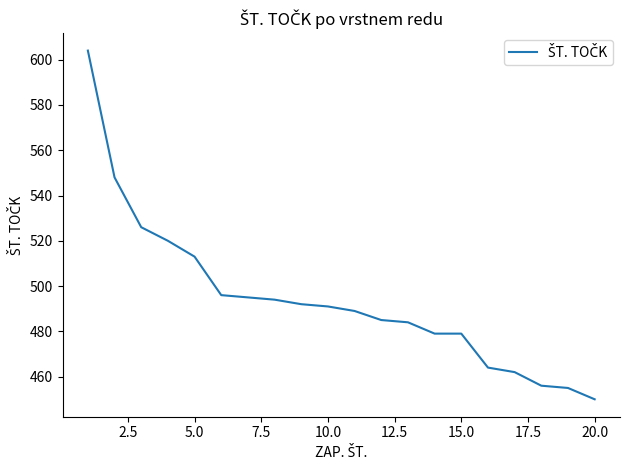

What is the minimum value shown in the chart?

450